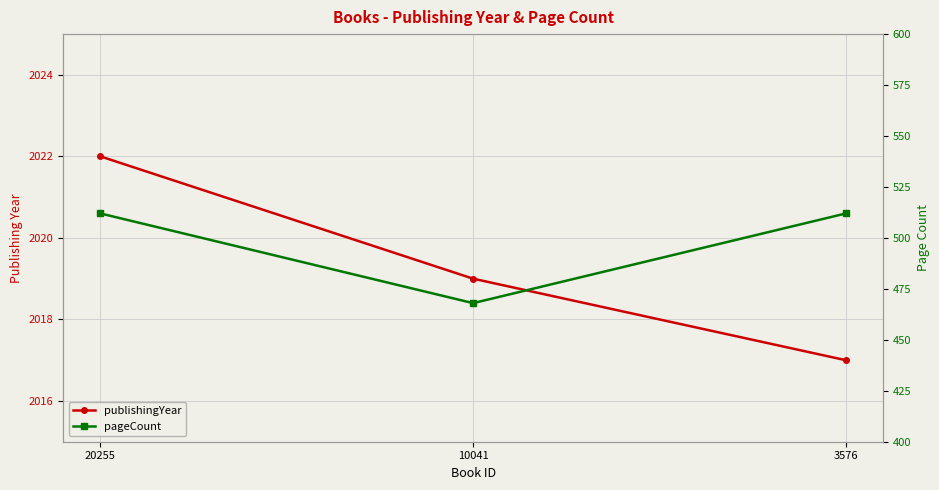

How many lines are shown in the chart?

2